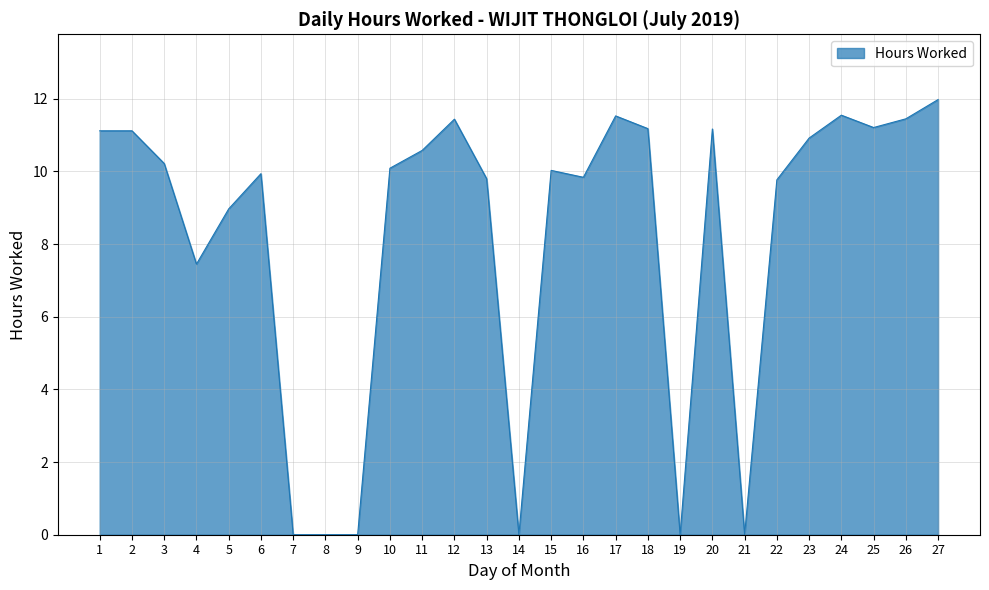

True or false: the data shows 0.0 at 21.

True